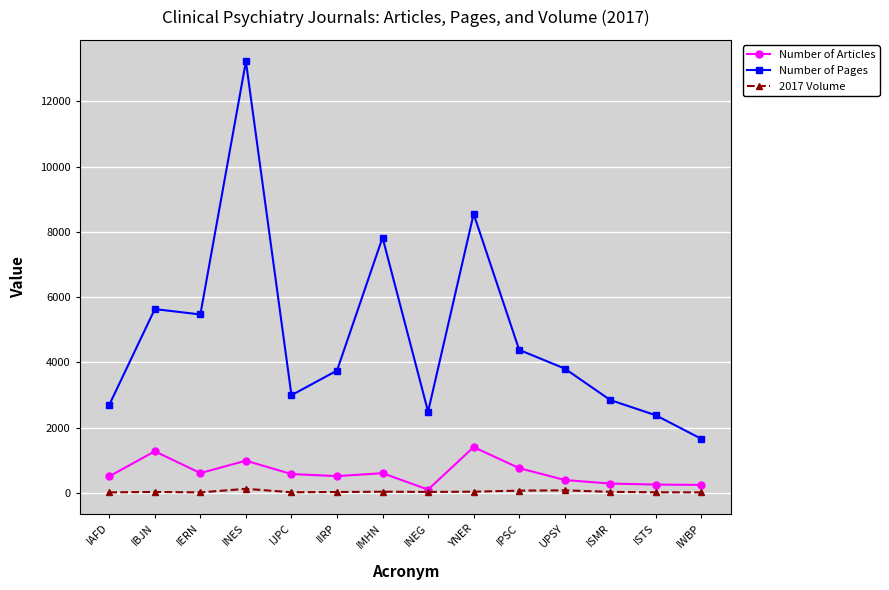

What is the difference between the maximum and second lowest values in the Number of Articles series?

1160